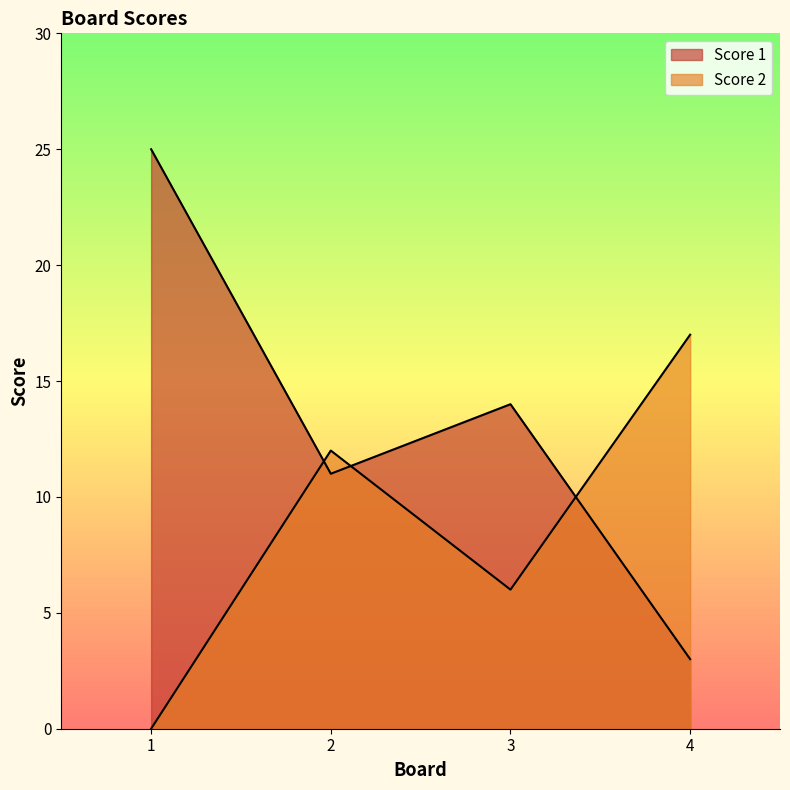

Reading left to right, what are all the values shown in this chart?

Score 1: 25	11	14	3
Score 2: 0	12	6	17